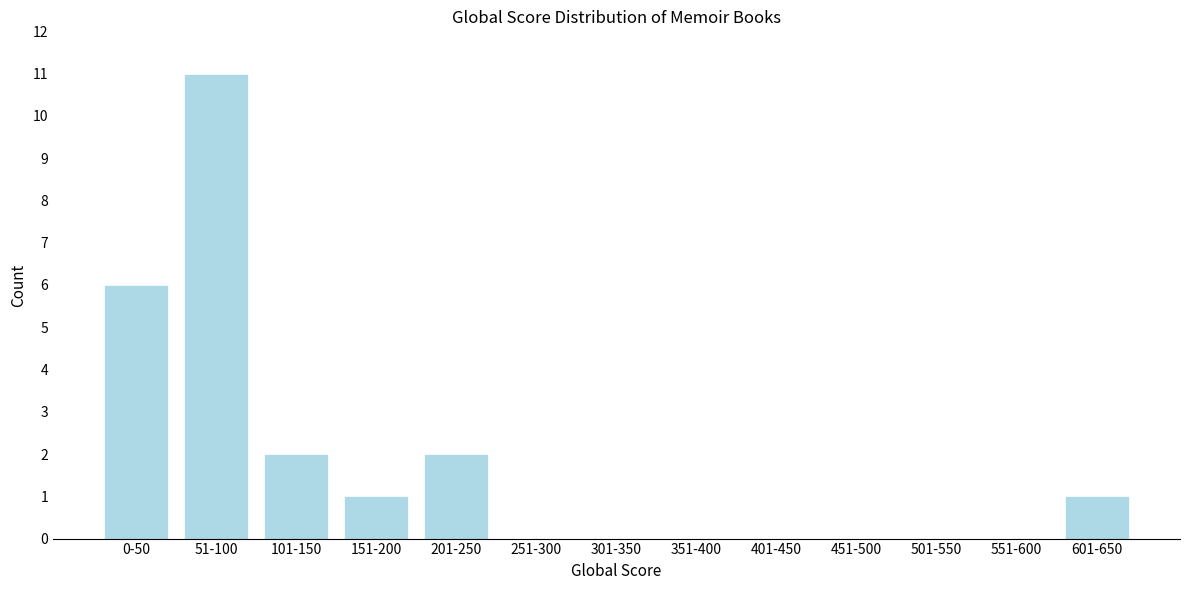

Reading left to right, list all the values displayed in this chart.

0-50=6	51-100=11	101-150=2	151-200=1	201-250=2	251-300=0	301-350=0	351-400=0	401-450=0	451-500=0	501-550=0	551-600=0	601-650=1